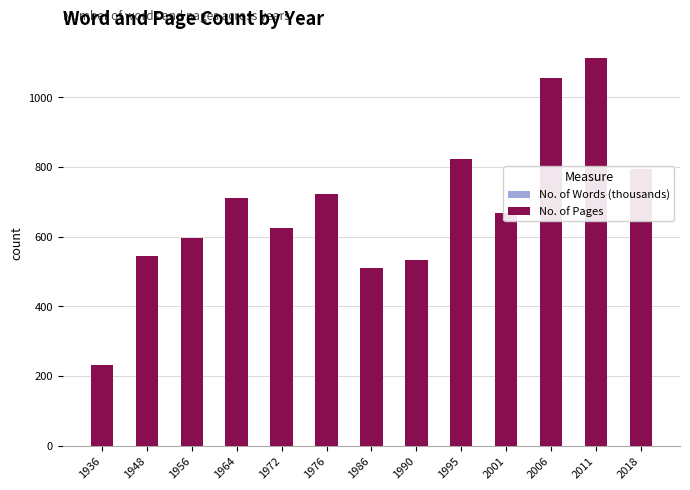

What is the sum of all No. of Pages values?

8926.0